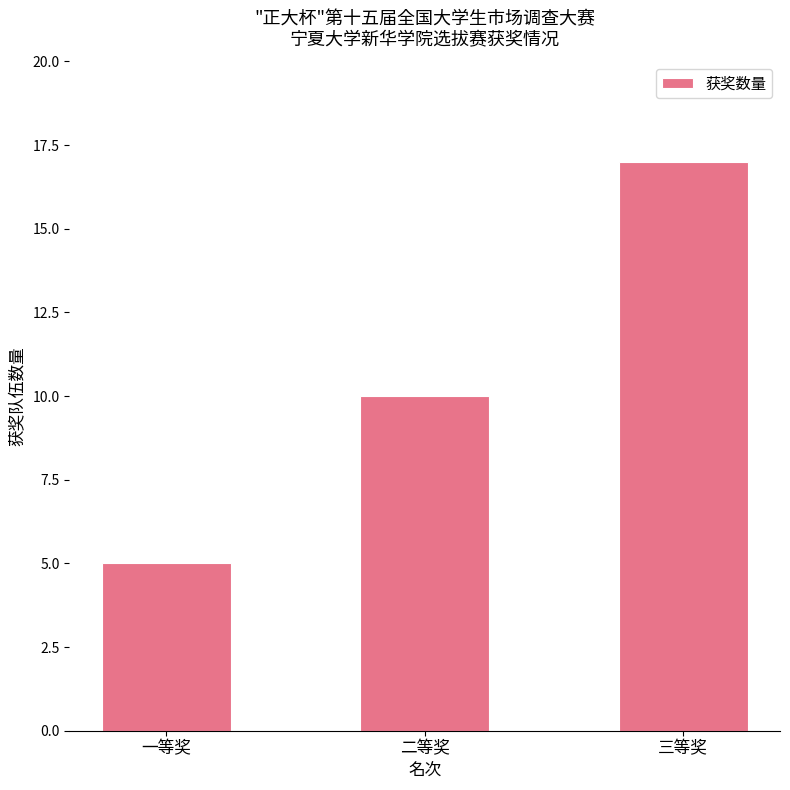

What is the value of the 3rd bar from the left?

17